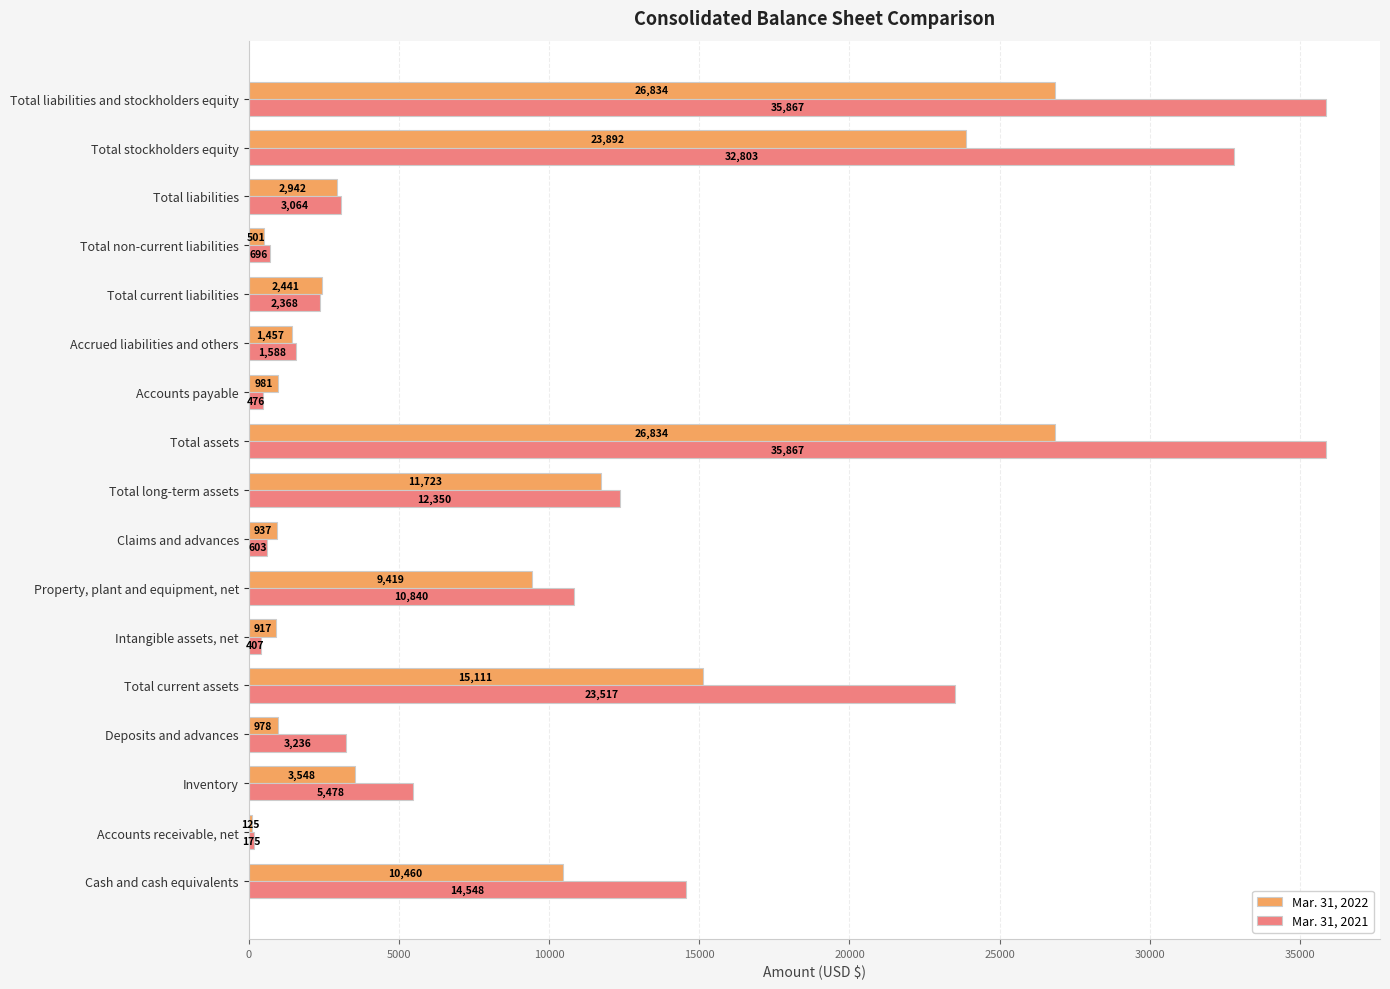

What is the difference between the second highest and second lowest values in the Mar. 31, 2022 series?

26333